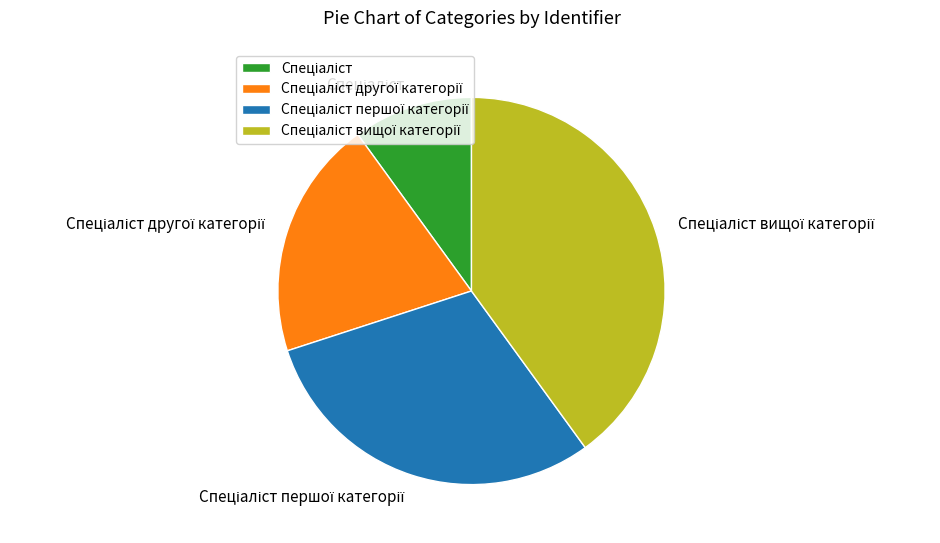

Does any single category account for the majority?

No